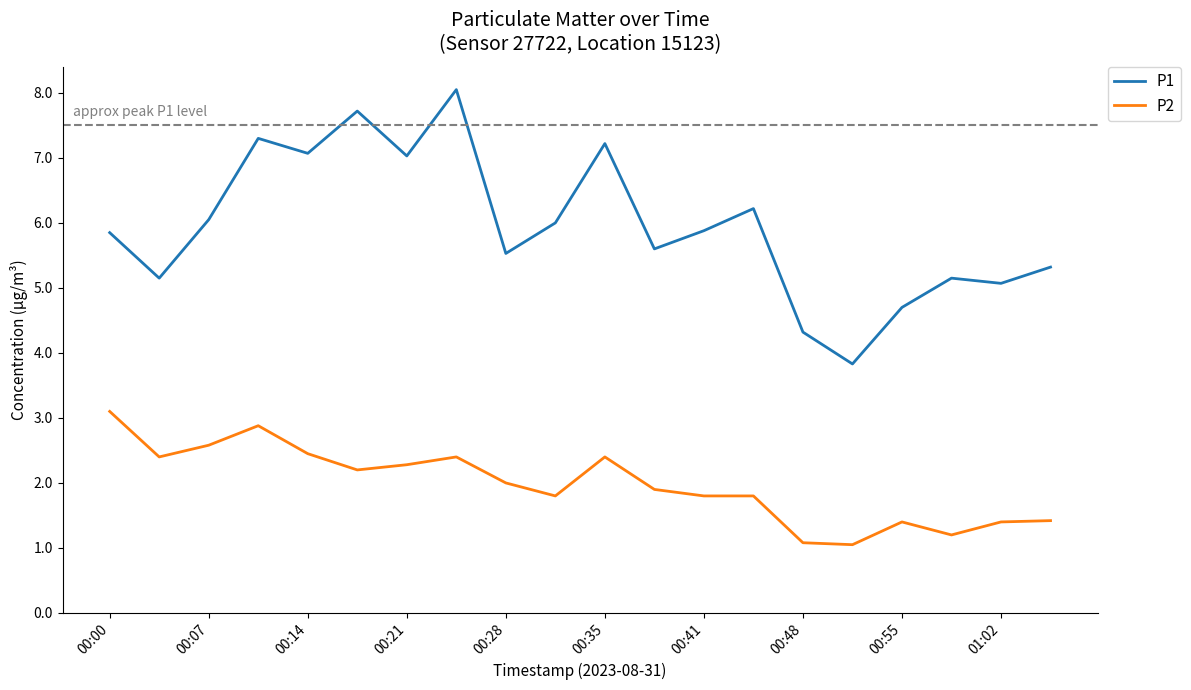

True or false: P2 and P1 cross at least once.

False